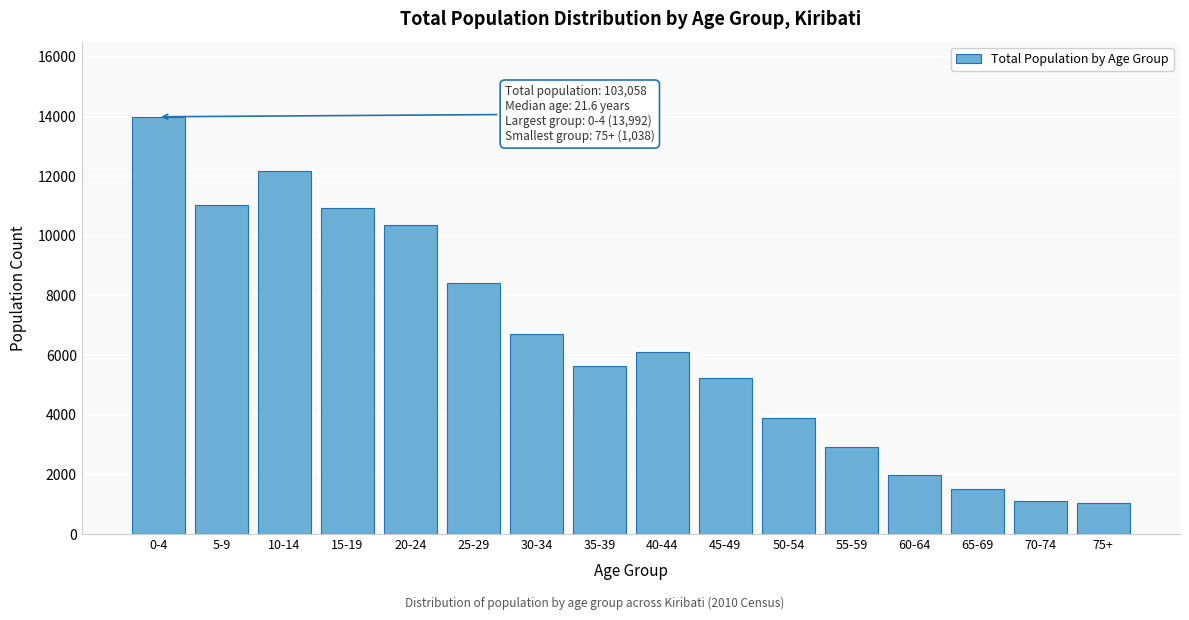

Reading right to left, extract all data points from this chart.

75+=1038	70-74=1108	65-69=1520	60-64=1985	55-59=2927	50-54=3892	45-49=5234	40-44=6116	35-39=5625	30-34=6721	25-29=8416	20-24=10366	15-19=10926	10-14=12166	5-9=11026	0-4=13992